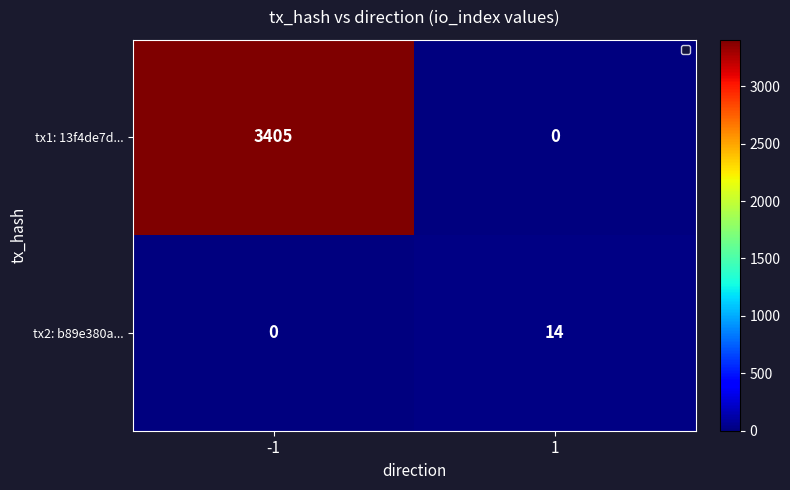

Reading left to right, what are all the values shown in this chart?

tx1: 13f4de7d...: 3405	0
tx2: b89e380a...: 0	14